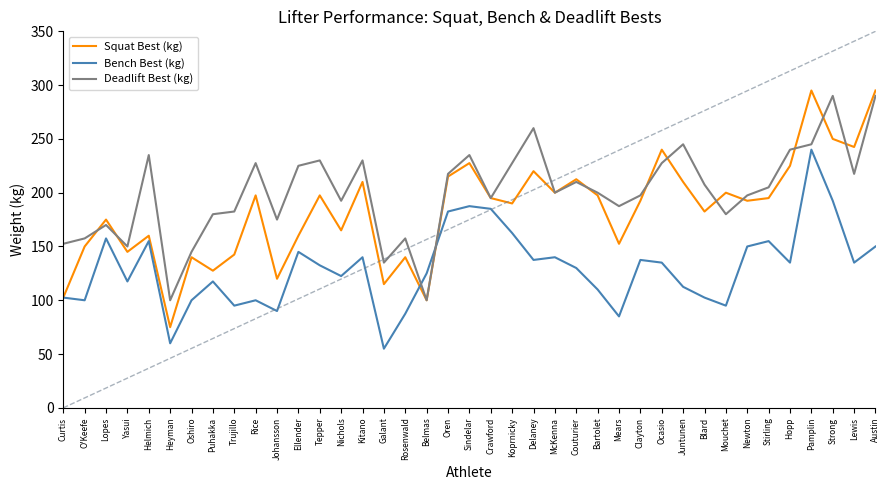

What is the value of the Deadlift Best (kg) point at the 20th from the left?

235.0